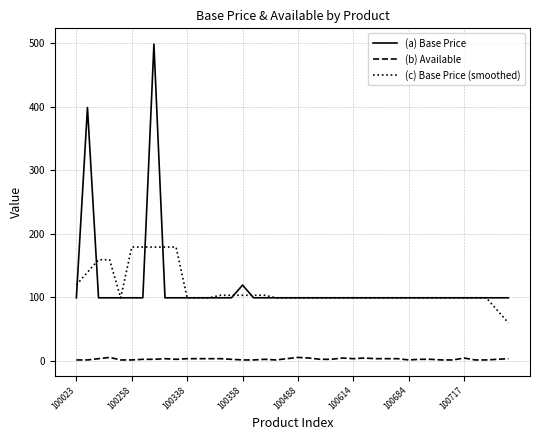

List the series in order of their peak value, lowest first.

(b) Available, (c) Base Price (smoothed), (a) Base Price